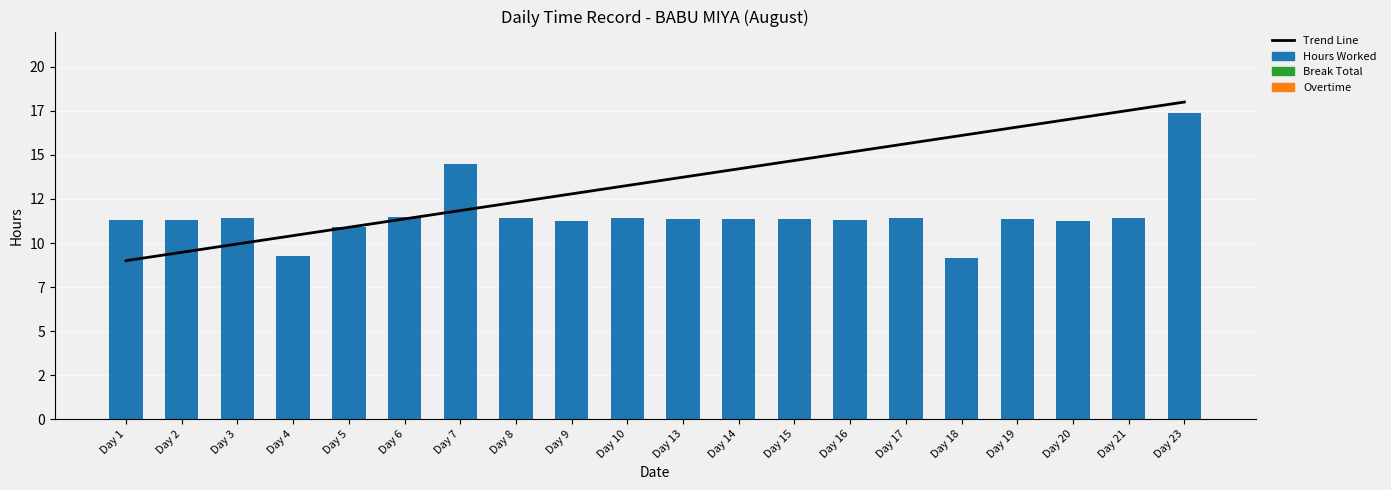

The value of Hours Worked at Day 5 is 10.9. True or false?

True